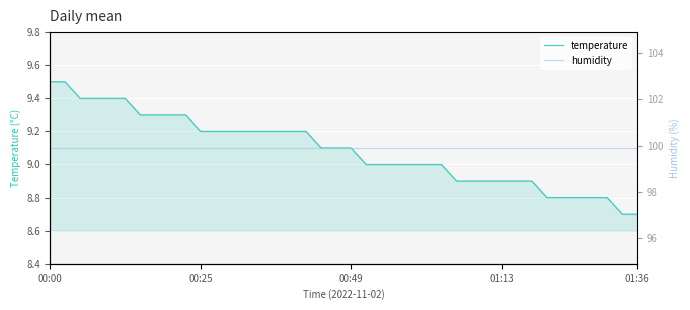

What is the minimum value for temperature?

8.7